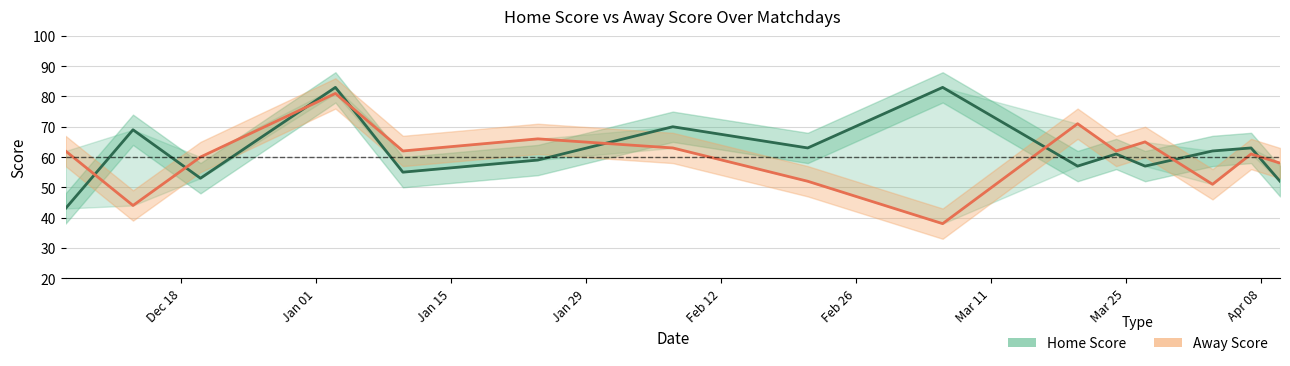

Does the chart display data point markers on the line(s)?

No